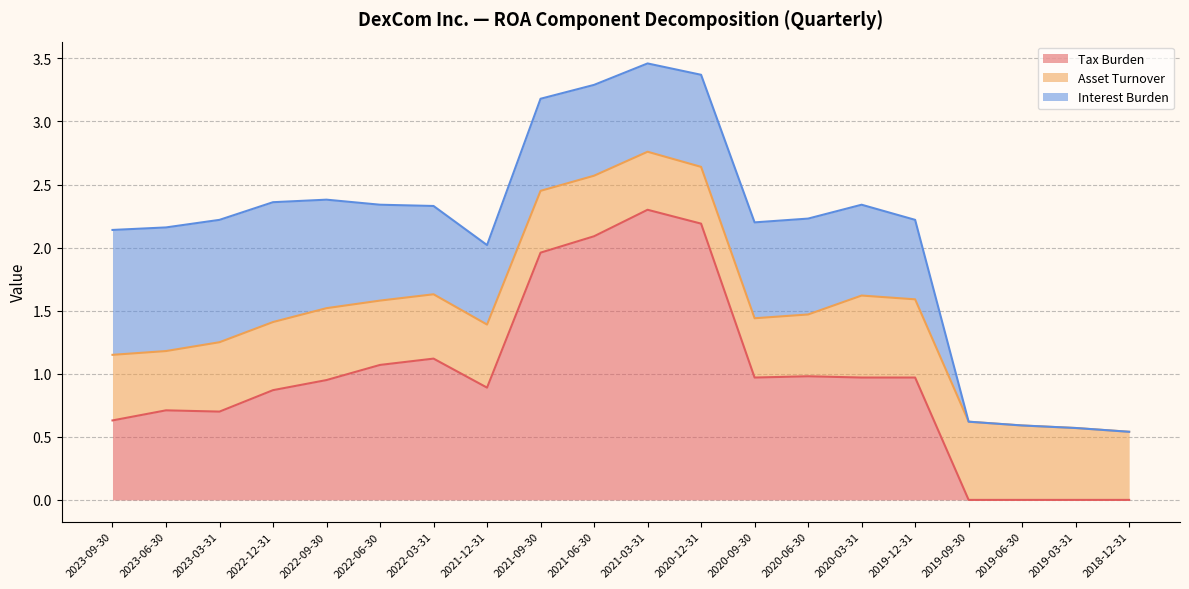

Reading left to right, what are all the values shown in this chart?

Tax Burden: 2023-09-30=0.6	2023-06-30=0.7	2023-03-31=0.7	2022-12-31=0.9	2022-09-30=0.9	2022-06-30=1.1	2022-03-31=1.1	2021-12-31=0.9	2021-09-30=2.0	2021-06-30=2.1	2021-03-31=2.3	2020-12-31=2.2	2020-09-30=1.0	2020-06-30=1.0	2020-03-31=1.0	2019-12-31=1.0	2019-09-30=0.0	2019-06-30=0.0	2019-03-31=0.0	2018-12-31=0.0
Asset Turnover: 2023-09-30=0.5	2023-06-30=0.5	2023-03-31=0.6	2022-12-31=0.5	2022-09-30=0.6	2022-06-30=0.5	2022-03-31=0.5	2021-12-31=0.5	2021-09-30=0.5	2021-06-30=0.5	2021-03-31=0.5	2020-12-31=0.5	2020-09-30=0.5	2020-06-30=0.5	2020-03-31=0.7	2019-12-31=0.6	2019-09-30=0.6	2019-06-30=0.6	2019-03-31=0.6	2018-12-31=0.5
Interest Burden: 2023-09-30=1.0	2023-06-30=1.0	2023-03-31=1.0	2022-12-31=0.9	2022-09-30=0.9	2022-06-30=0.8	2022-03-31=0.7	2021-12-31=0.6	2021-09-30=0.7	2021-06-30=0.7	2021-03-31=0.7	2020-12-31=0.7	2020-09-30=0.8	2020-06-30=0.8	2020-03-31=0.7	2019-12-31=0.6	2019-09-30=0.0	2019-06-30=0.0	2019-03-31=0.0	2018-12-31=0.0